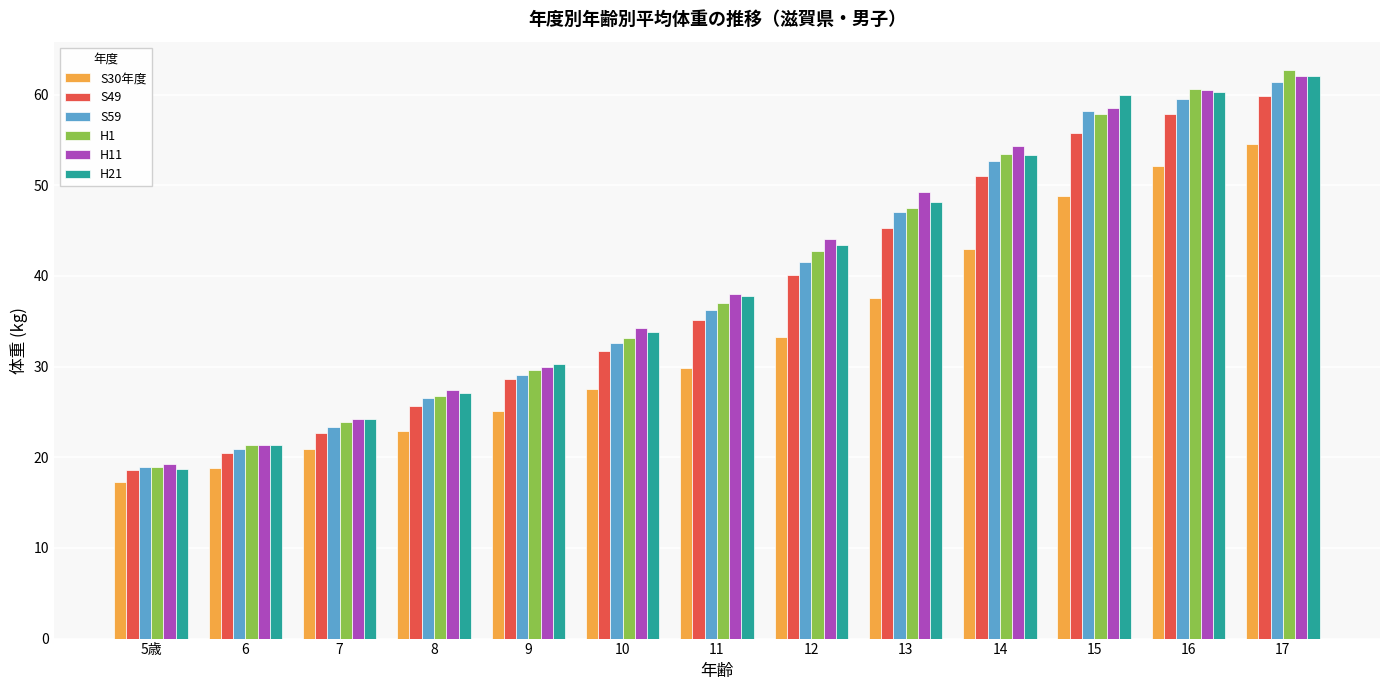

What are all the series names shown in the legend?

S30年度, S49, S59, H1, H11, H21